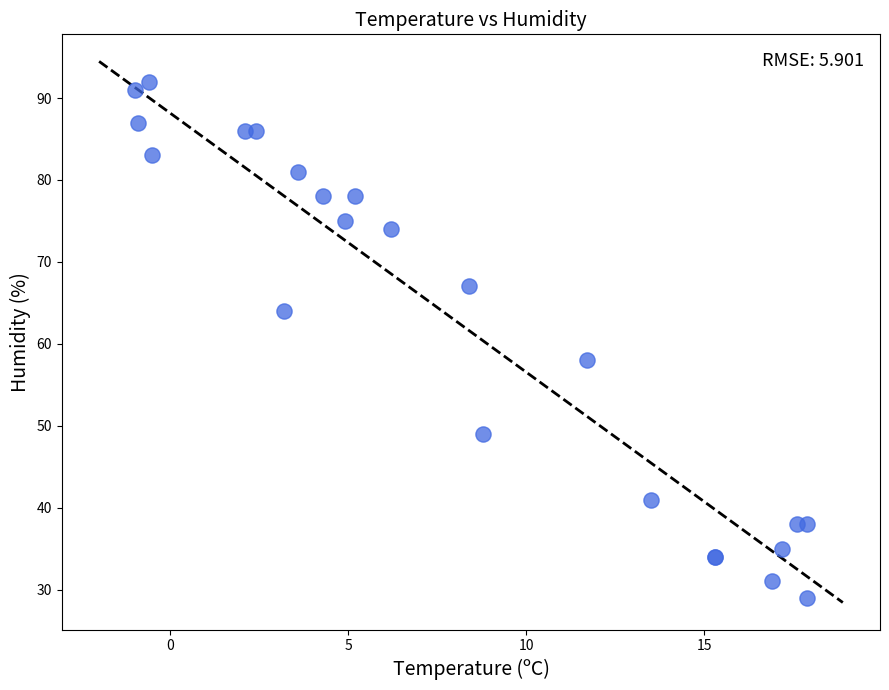

What Y value in the scatter plot is closest to 60?

58